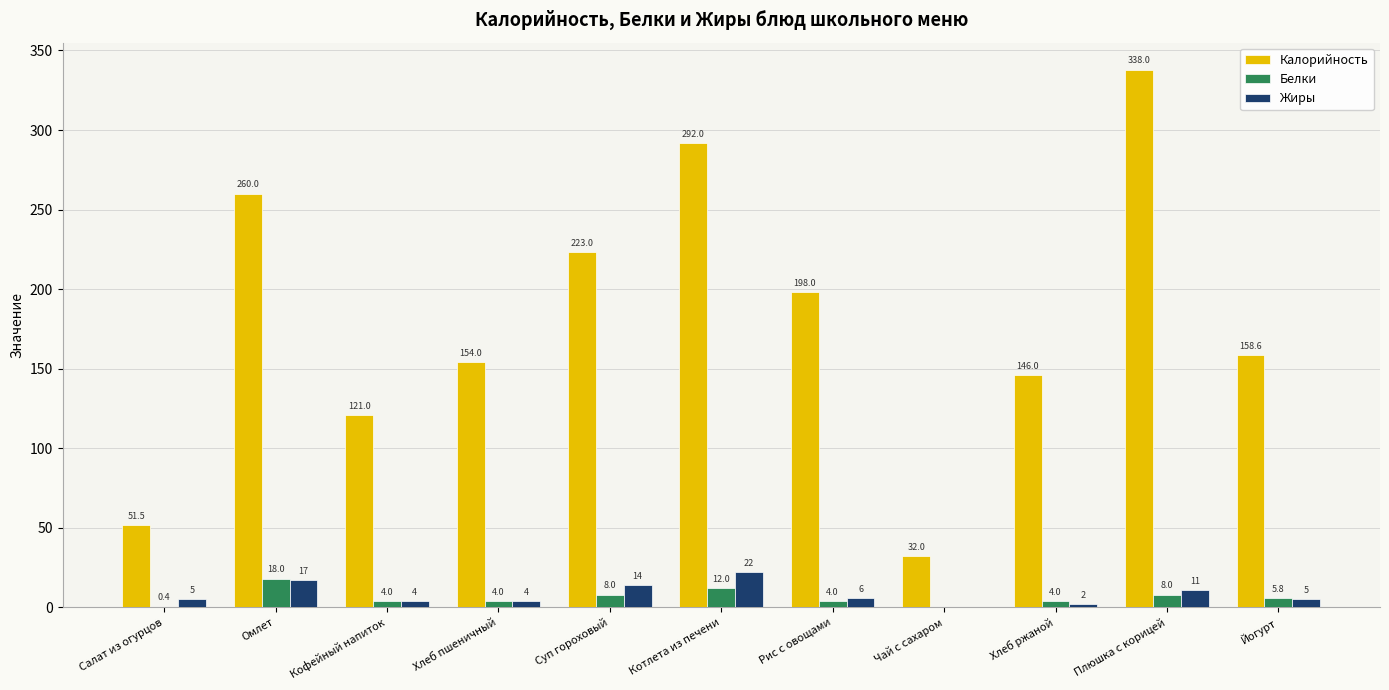

Reading right to left, transcribe all the data shown in this chart.

Калорийность: 158.6	338.0	146.0	32.0	198.0	292.0	223.0	154.0	121.0	260.0	51.5
Белки: 5.8	8.0	4.0	0.0	4.0	12.0	8.0	4.0	4.0	18.0	0.4
Жиры: 5.0	11.0	2.0	0.0	6.0	22.0	14.0	4.0	4.0	17.0	5.0